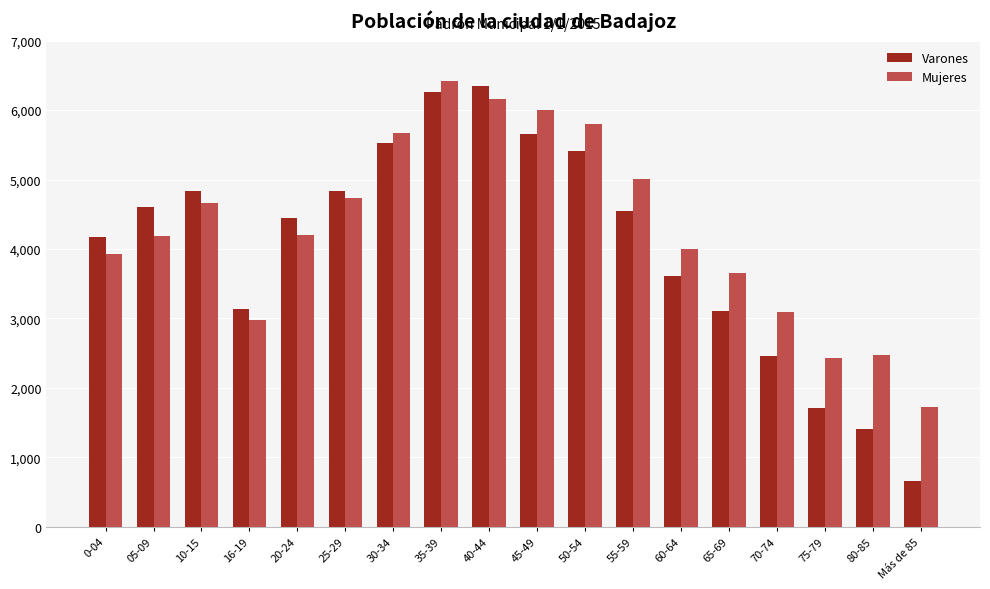

Which category has the highest value across all series?

35-39